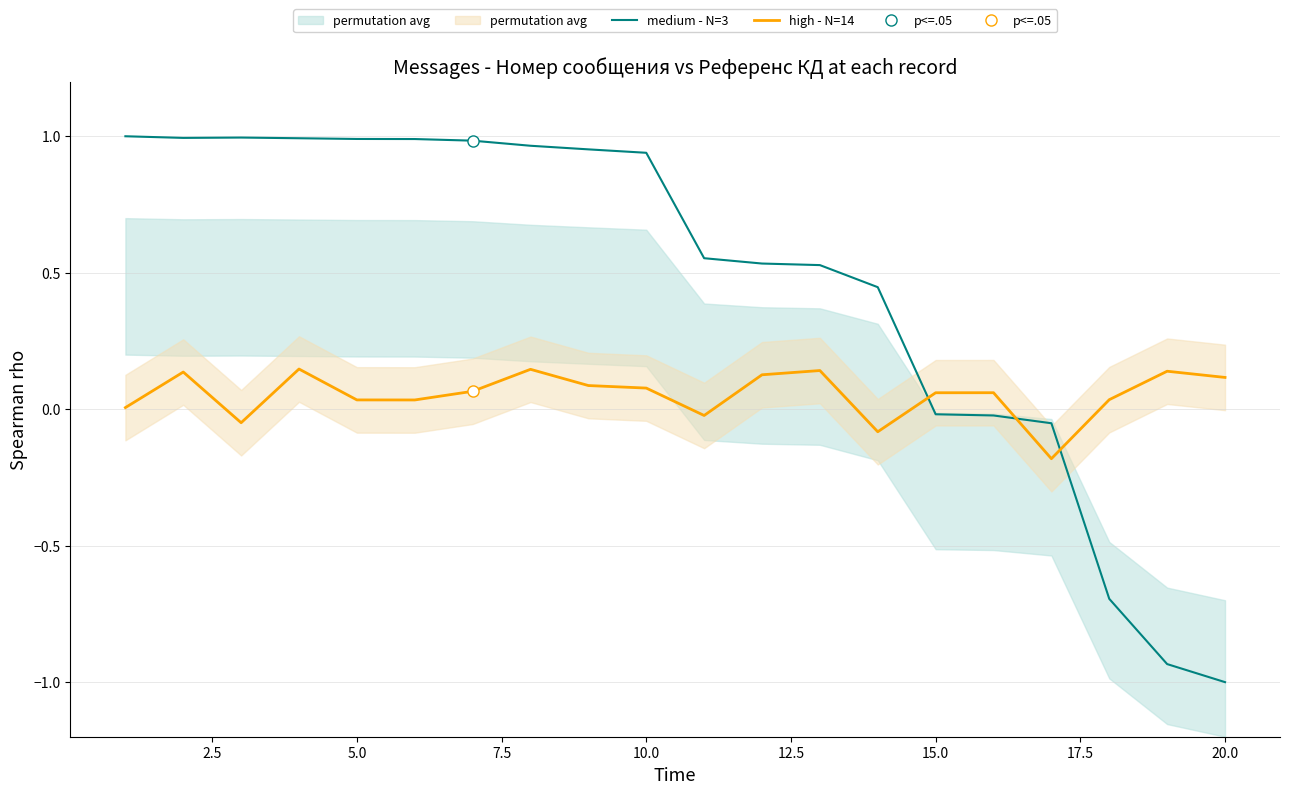

True or false: medium - N=3 and high - N=14 cross at least once.

True